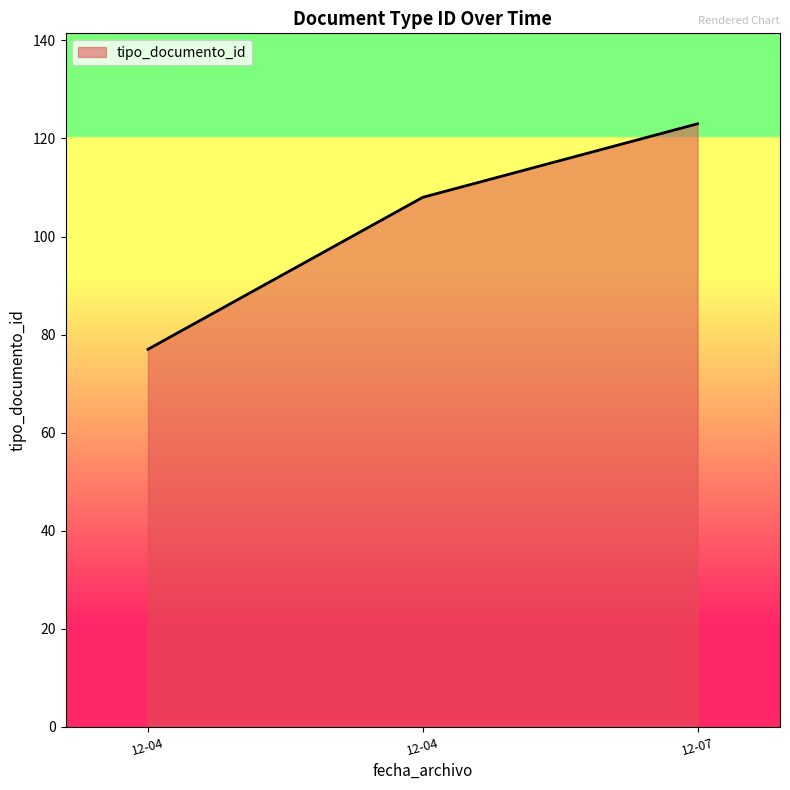

Count the number of categories in the chart.

3